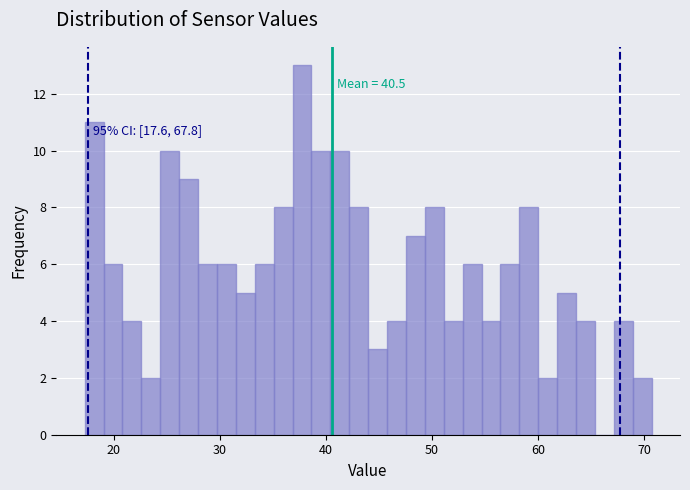

Around what value on the x-axis is the tallest bar? Give the approximate position of its centre, as read against the axis.

38